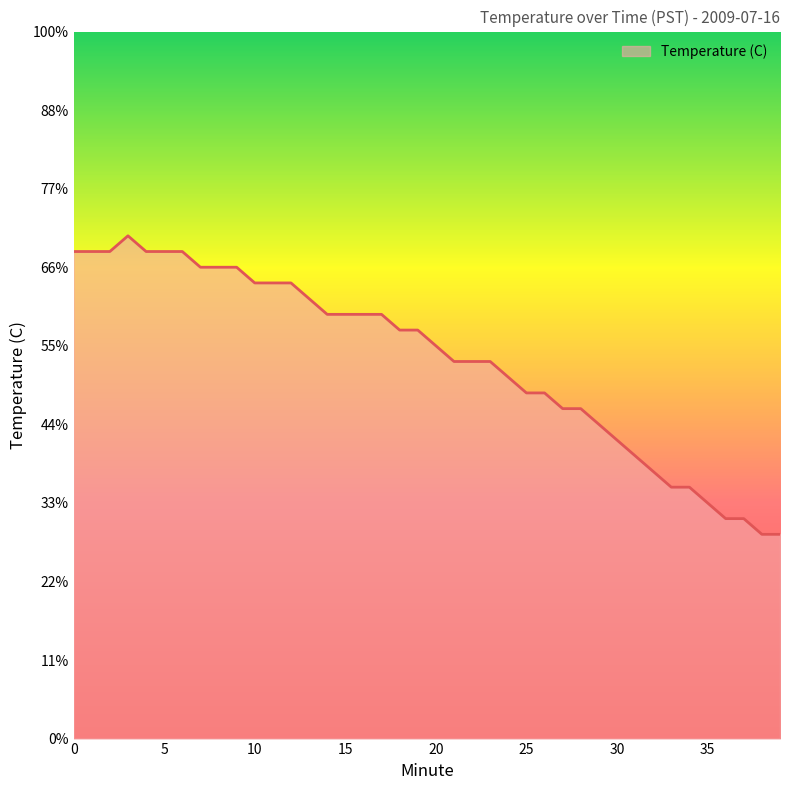

At which category does the data reach its first local peak?

3